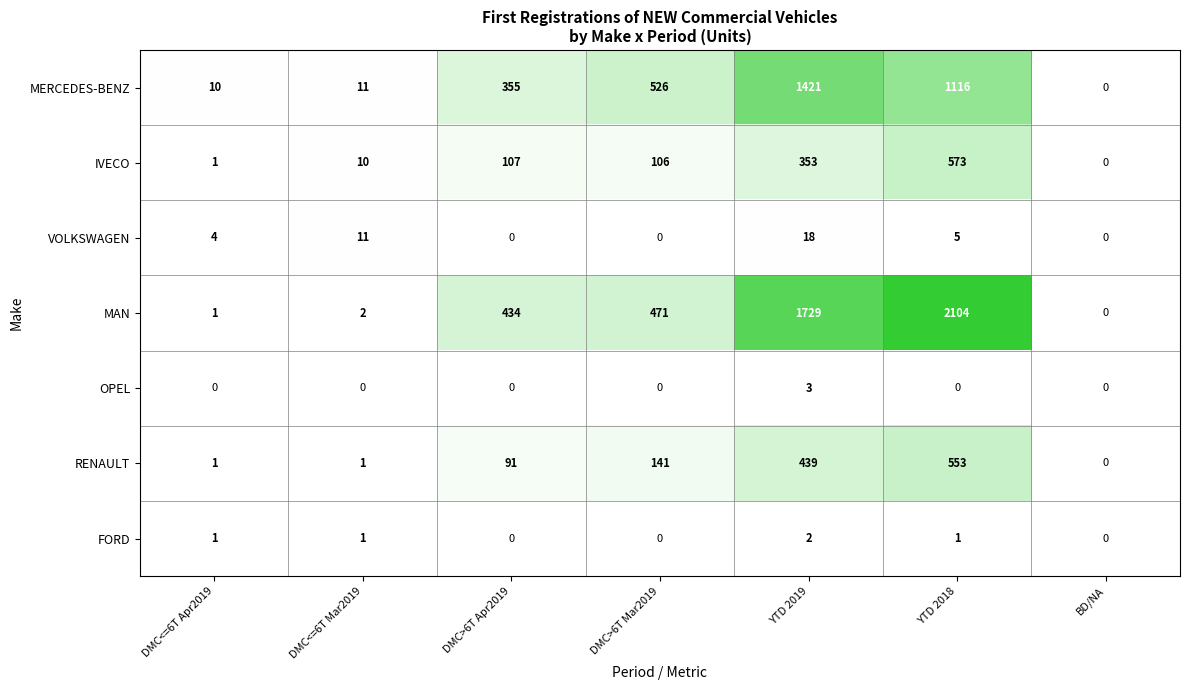

Which series has the widest spread of values?

MAN